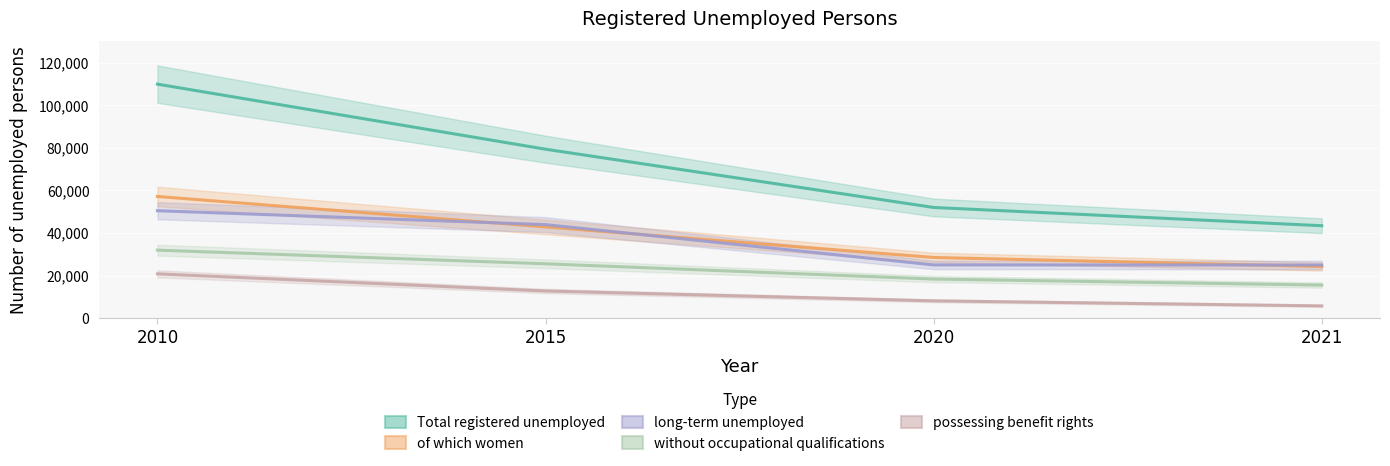

True or false: of which women and Total registered unemployed intersect in this chart.

False